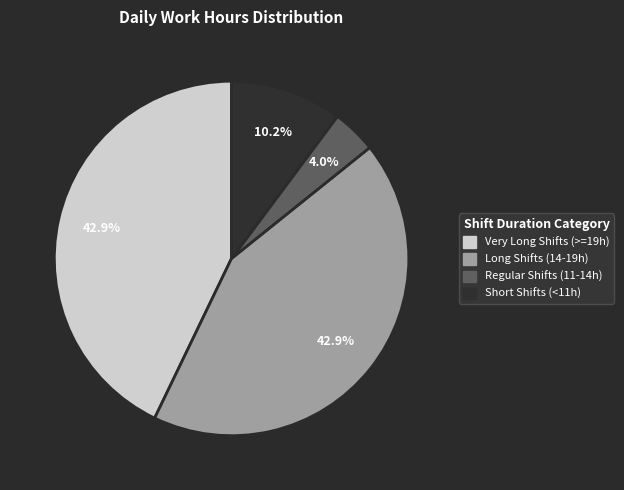

Is there any slice that represents more than half of the pie?

No